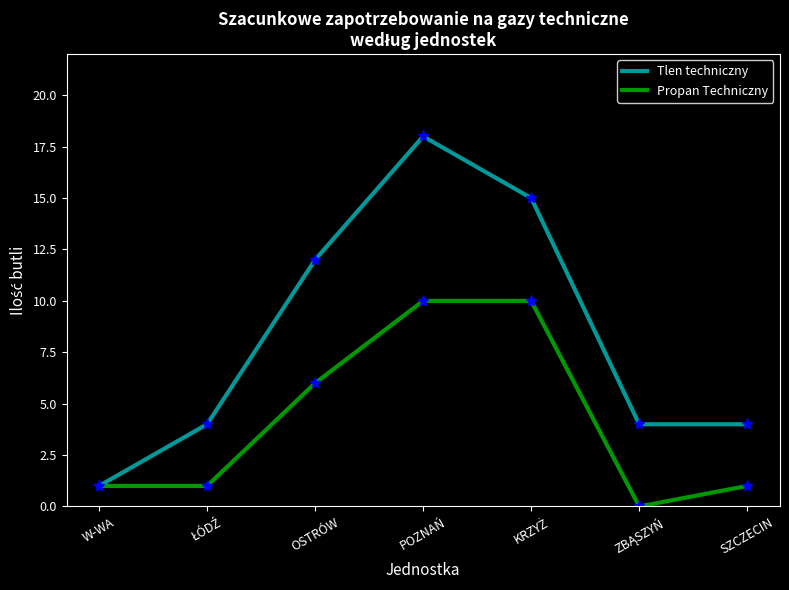

What are all the series names shown in the legend?

Tlen techniczny, Propan Techniczny